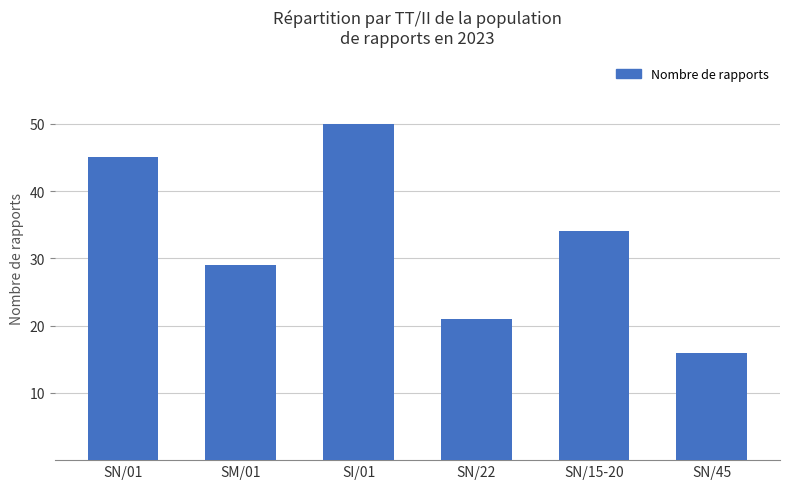

What is the minimum value shown in the chart?

16